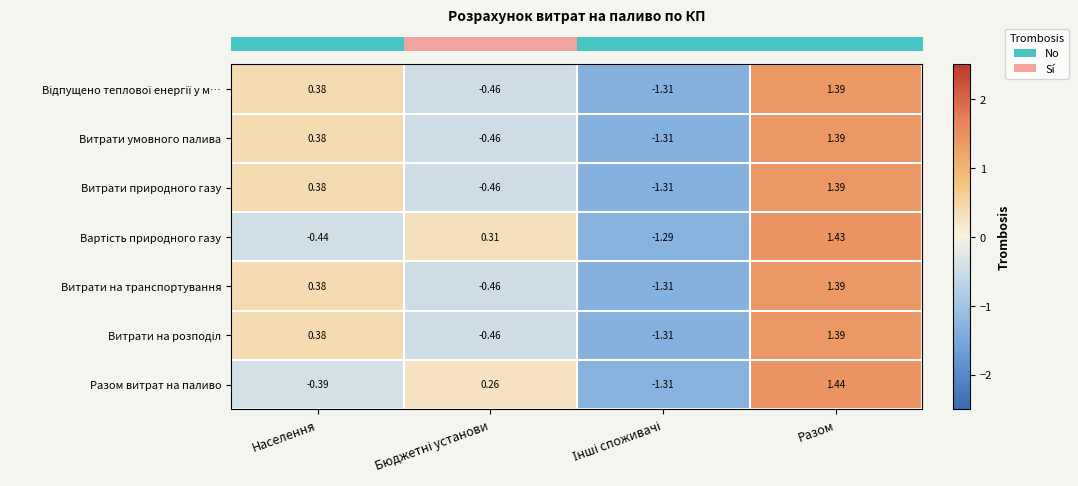

At which category is the sum across all series the highest?

Разом